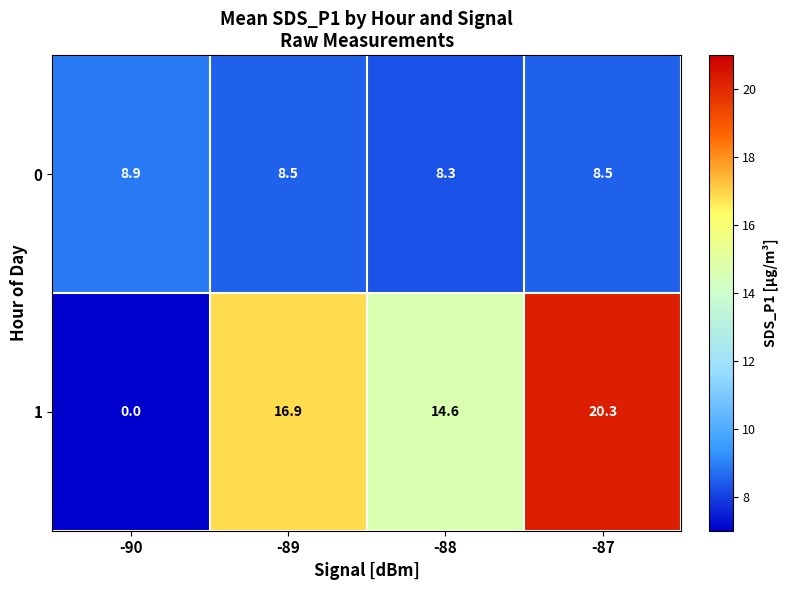

Reading left to right, list all the values displayed in this chart.

0: 8.9	8.5	8.3	8.5
1: 0.0	16.9	14.6	20.3